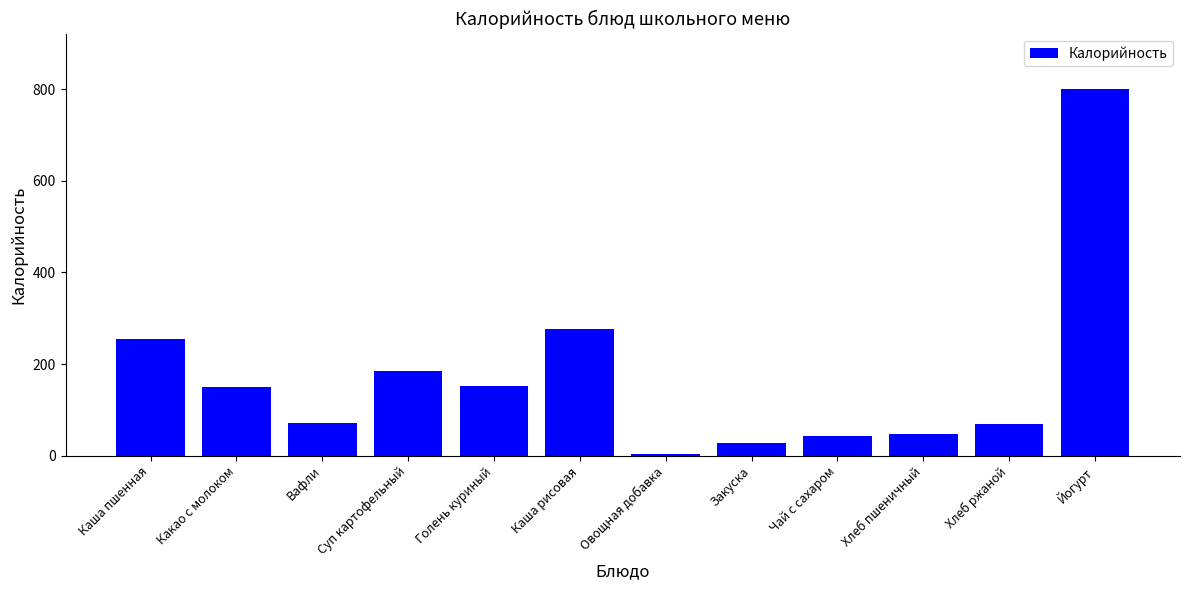

At which category does the chart reach its minimum across all series?

Овощная добавка